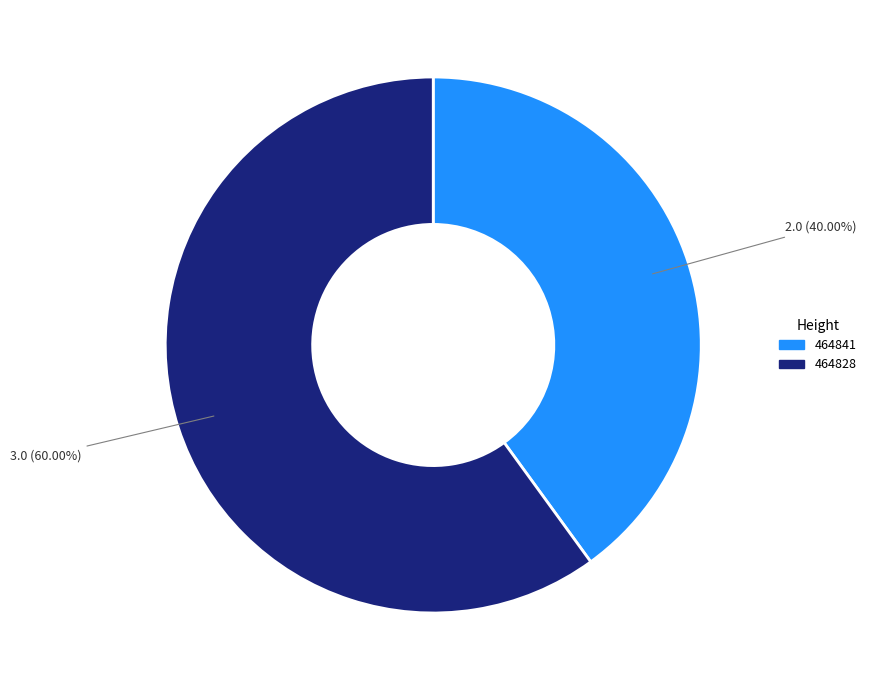

What is the ratio of the value at 464841 to the value at 464828?

0.7